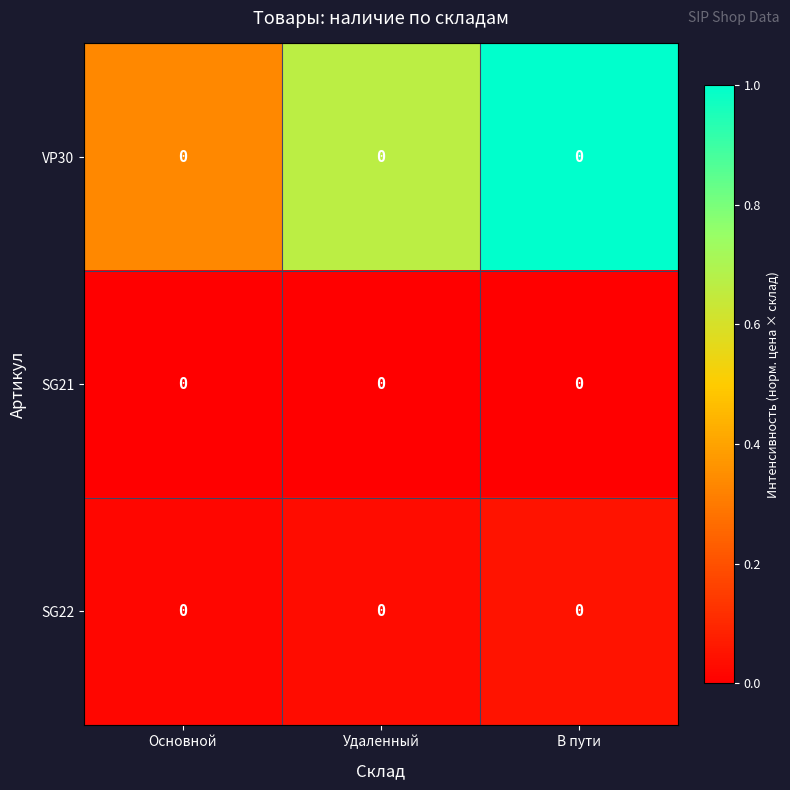

Is the value of SG22 at Основной greater than the value of VP30 at В пути?

No